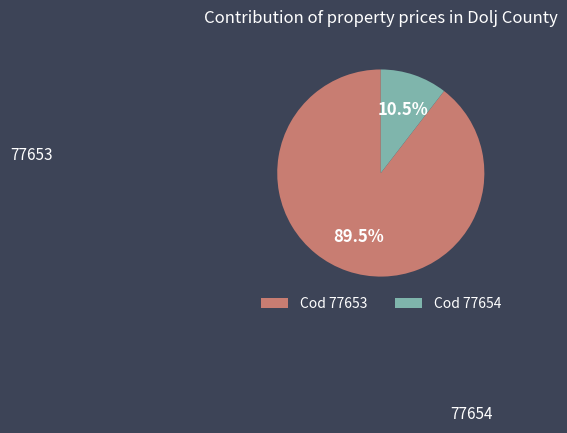

Which has a higher value, Cod 77654 or Cod 77653?

Cod 77653